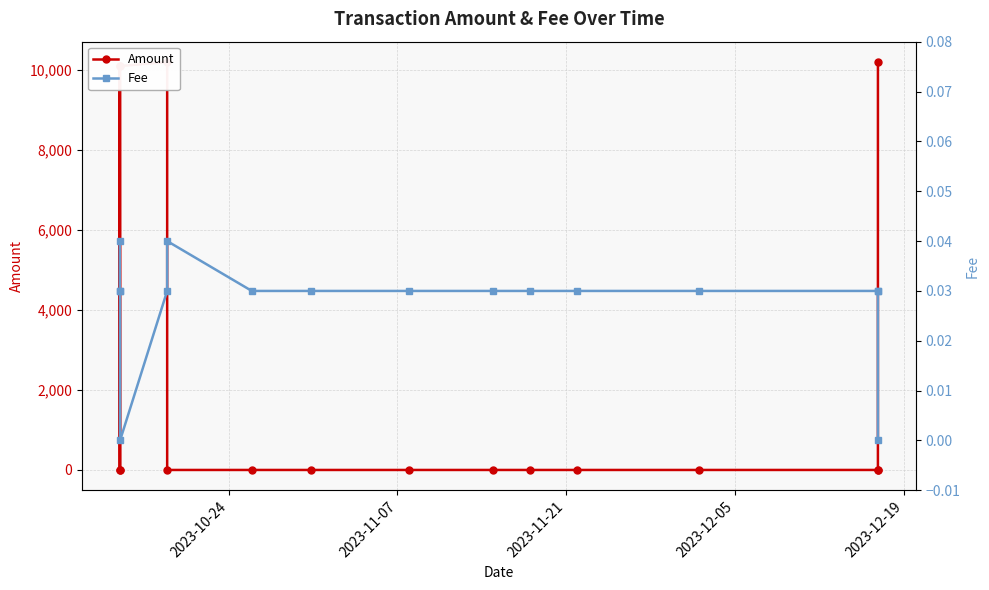

Is the value of Fee at 9 greater than the value of Amount at 13?

No